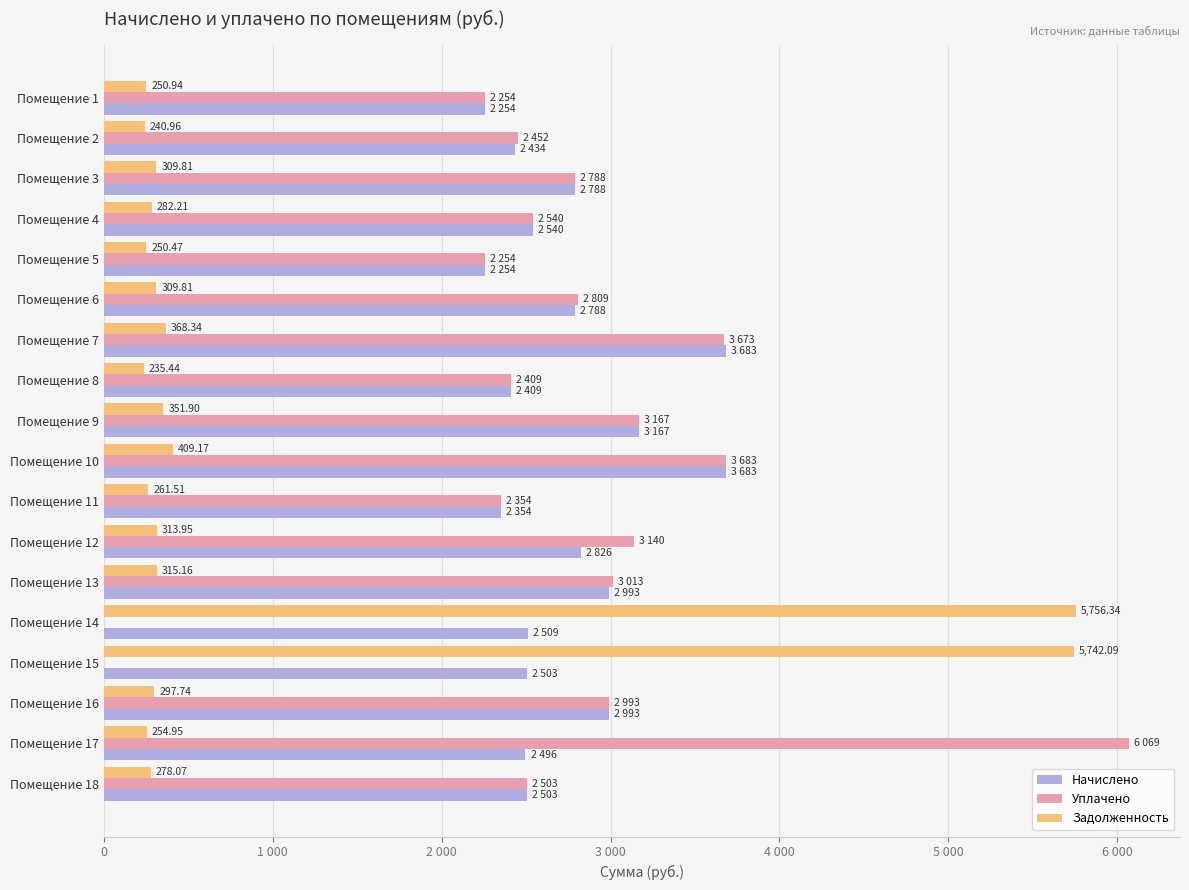

What are all the series names shown in the legend?

Начислено, Уплачено, Задолженность